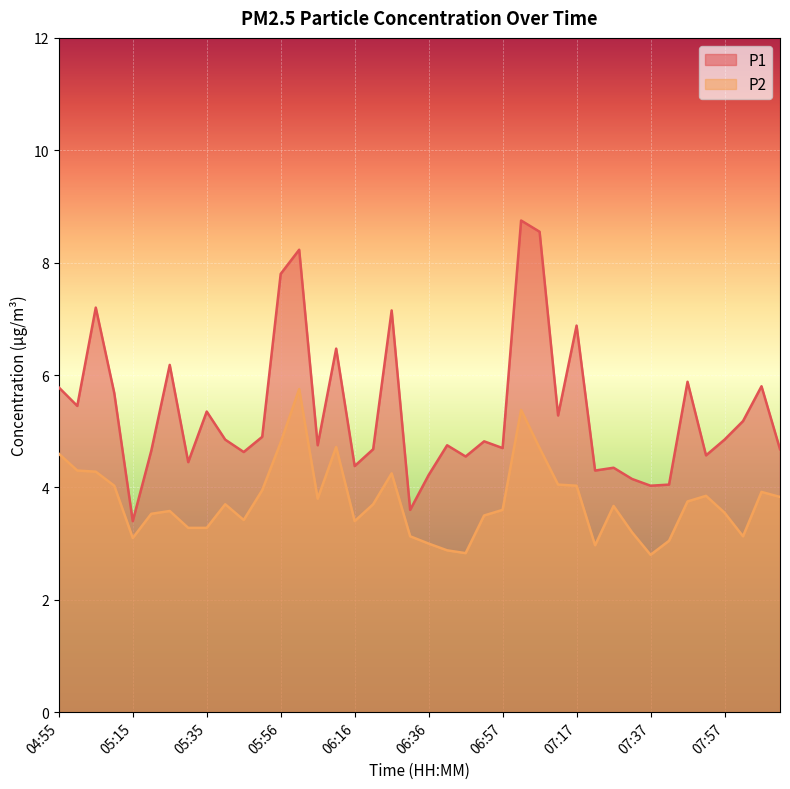

Where is P2 nearest to the value 4?

05:10